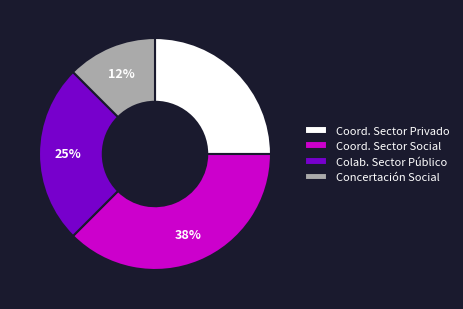

To the nearest percent, what is the average slice percentage?

25%